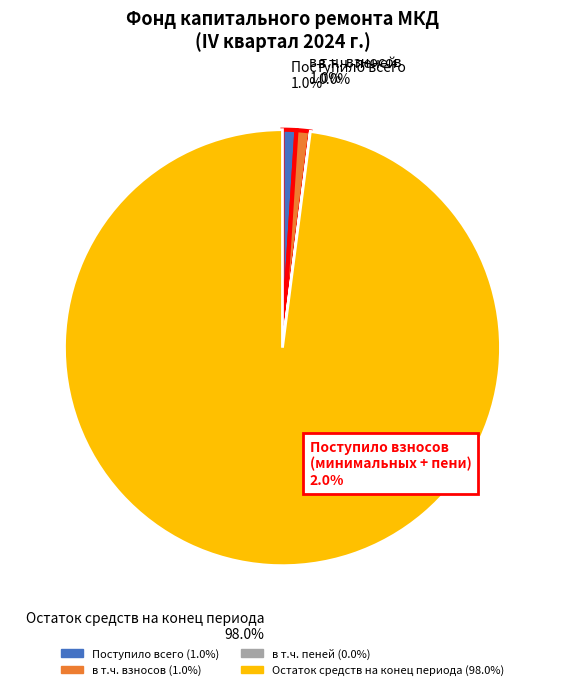

To the nearest percent, what percentage of the pie is Остаток средств на конец периода?

98%